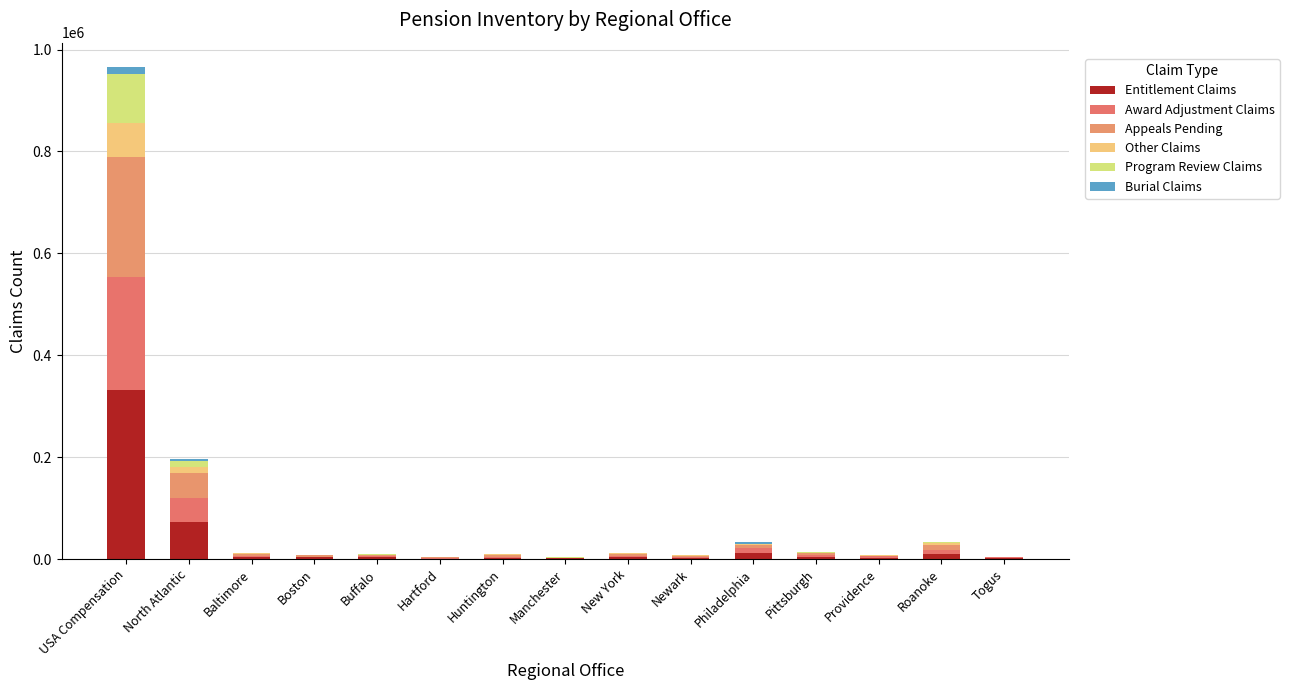

Which series has the largest total across all categories?

Entitlement Claims